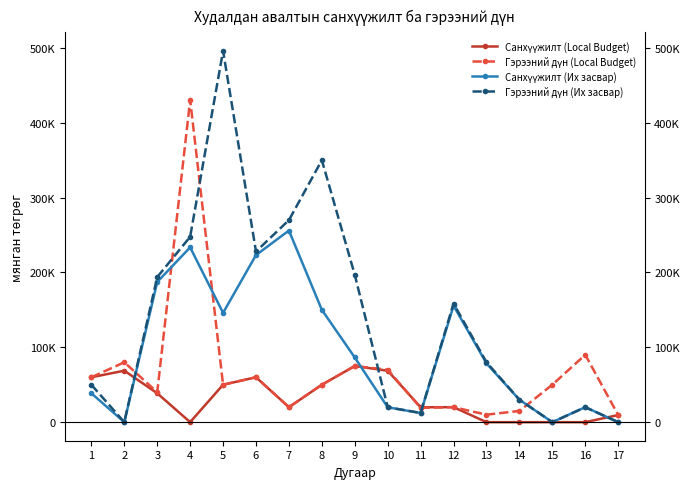

How many times do Санхүүжилт (Их засвар) and Санхүүжилт (Local Budget) cross each other?

4